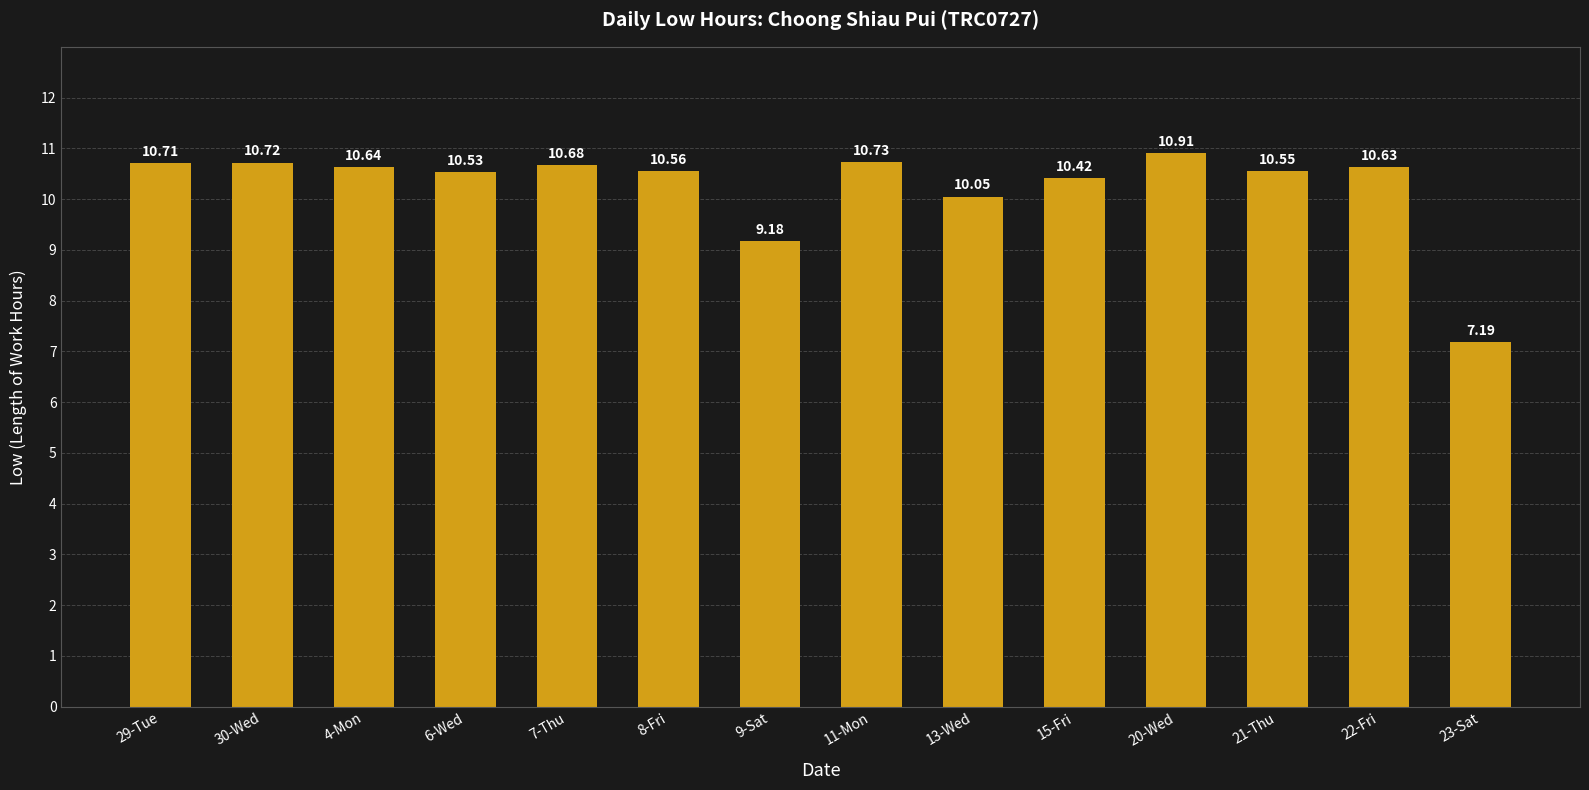

Count the number of data series in this chart.

1